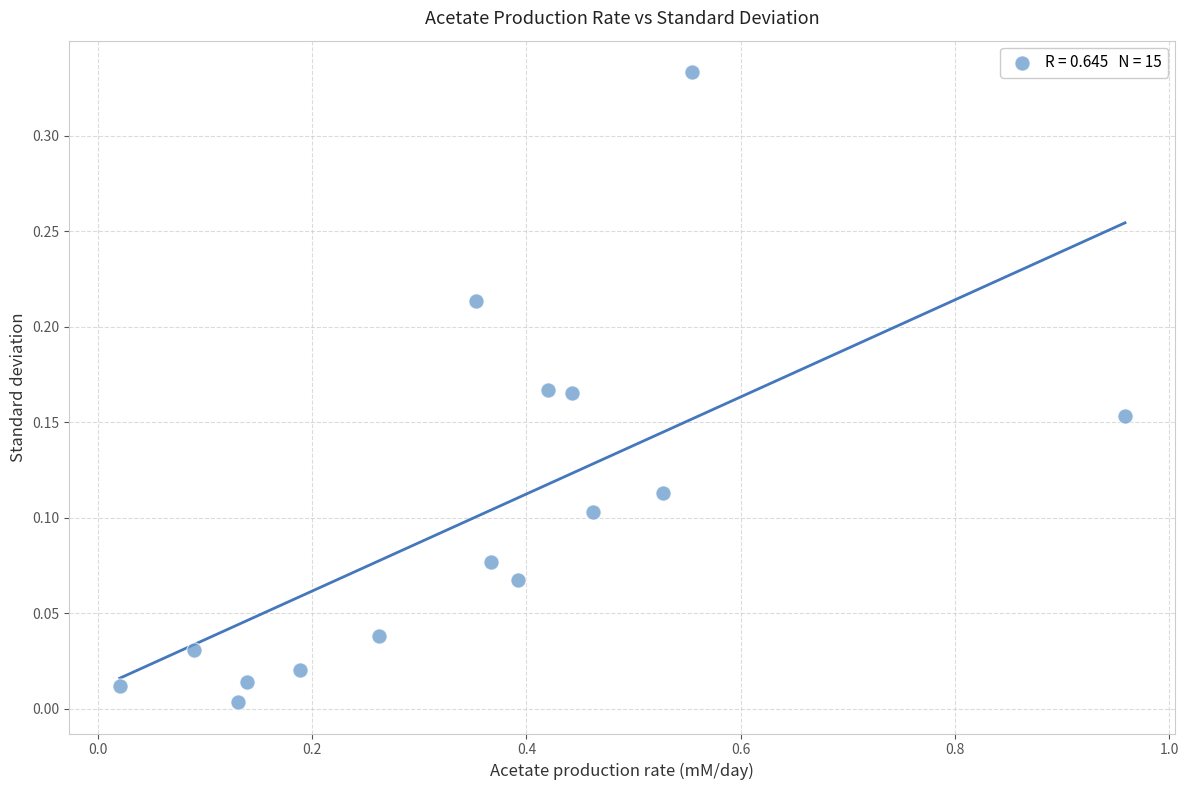

What is the range of X values (max minus min)?

0.9